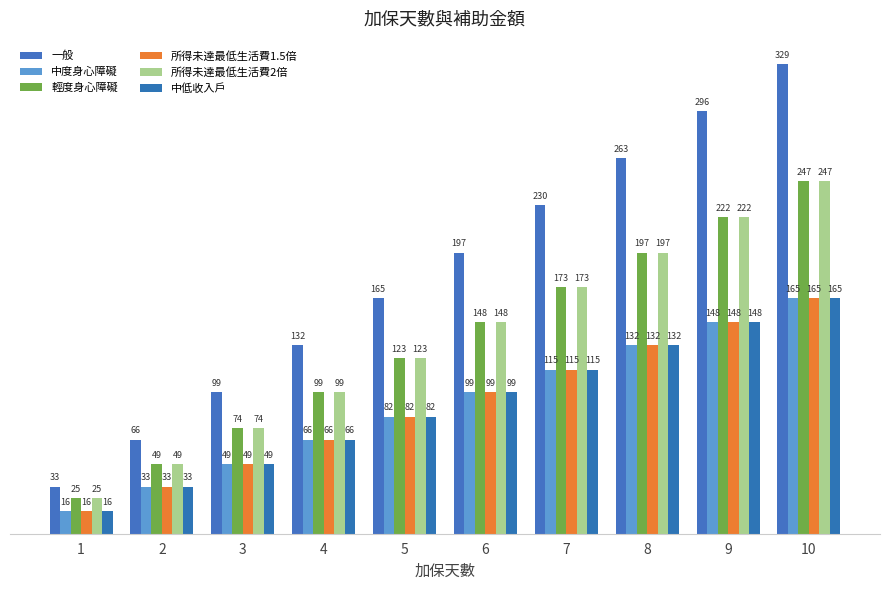

Reading left to right, list all the values displayed in this chart.

一般: 33	66	99	132	165	197	230	263	296	329
中度身心障礙: 16	33	49	66	82	99	115	132	148	165
輕度身心障礙: 25	49	74	99	123	148	173	197	222	247
所得未達最低生活費1.5倍: 16	33	49	66	82	99	115	132	148	165
所得未達最低生活費2倍: 25	49	74	99	123	148	173	197	222	247
中低收入戶: 16	33	49	66	82	99	115	132	148	165